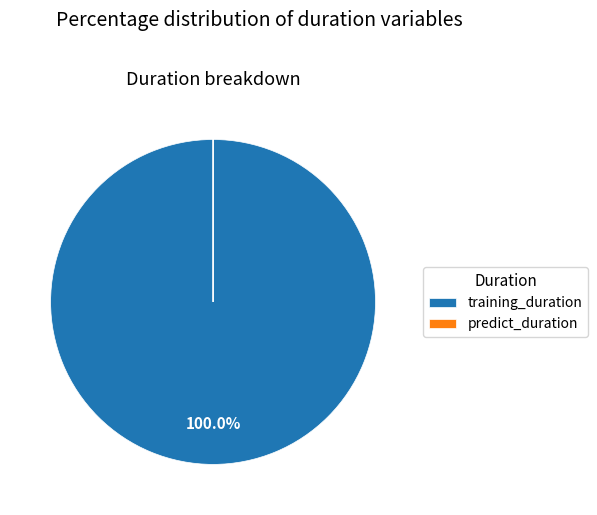

Which slice is the largest?

training_duration